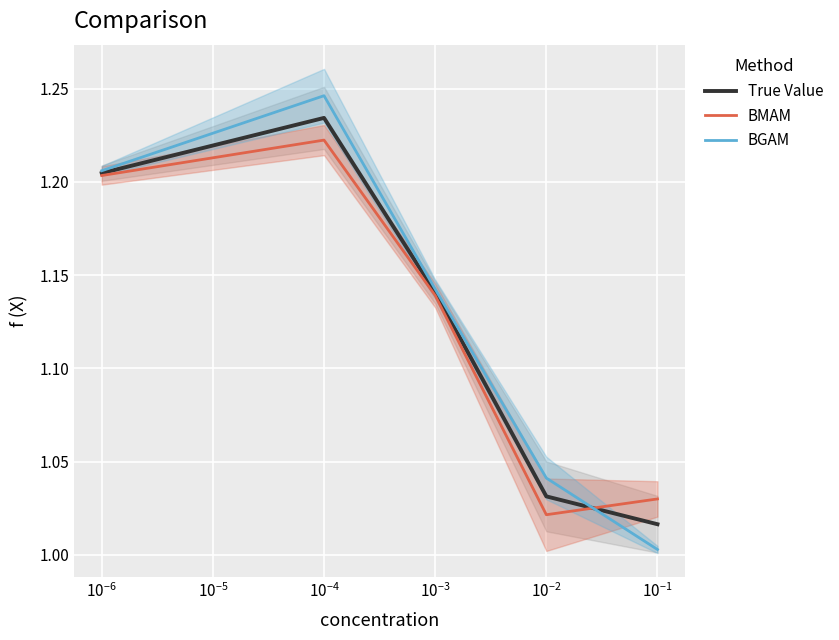

What is the smallest value displayed?

1.0